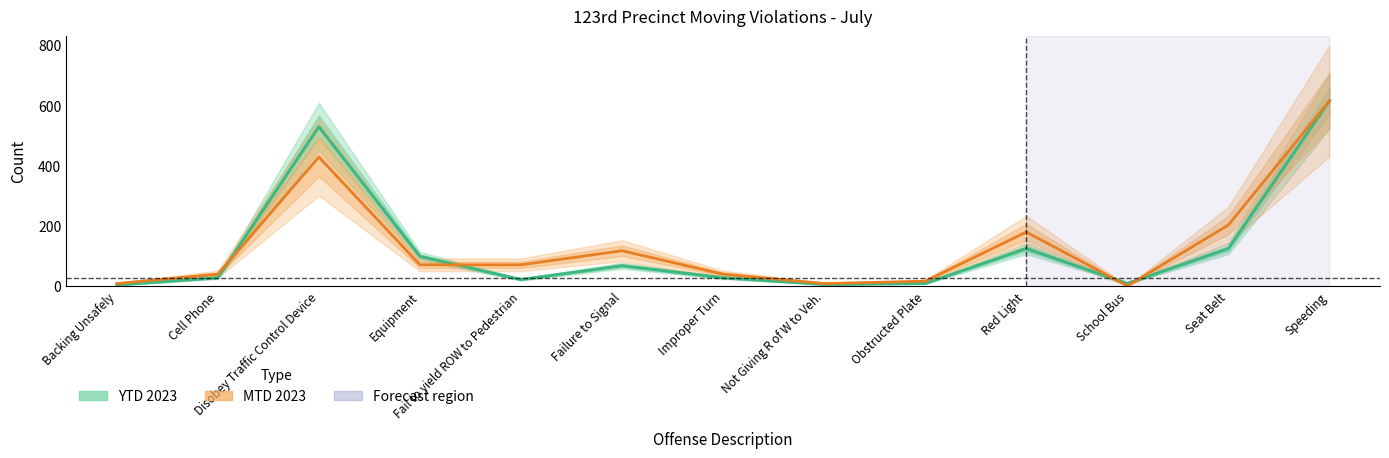

What is the sum of all MTD 2023 (scaled) values?

1790.5